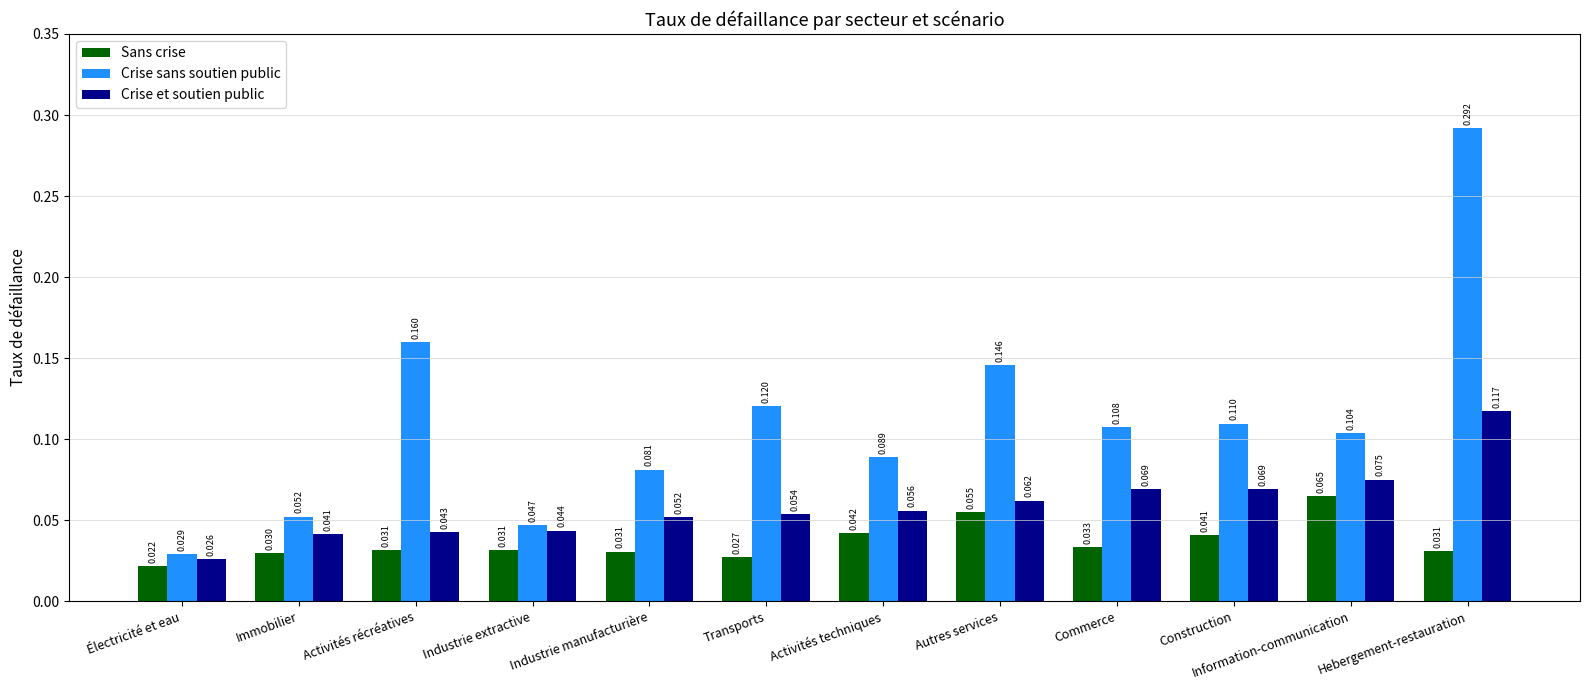

Where is Sans crise nearest to the value 0?

Électricité et eau